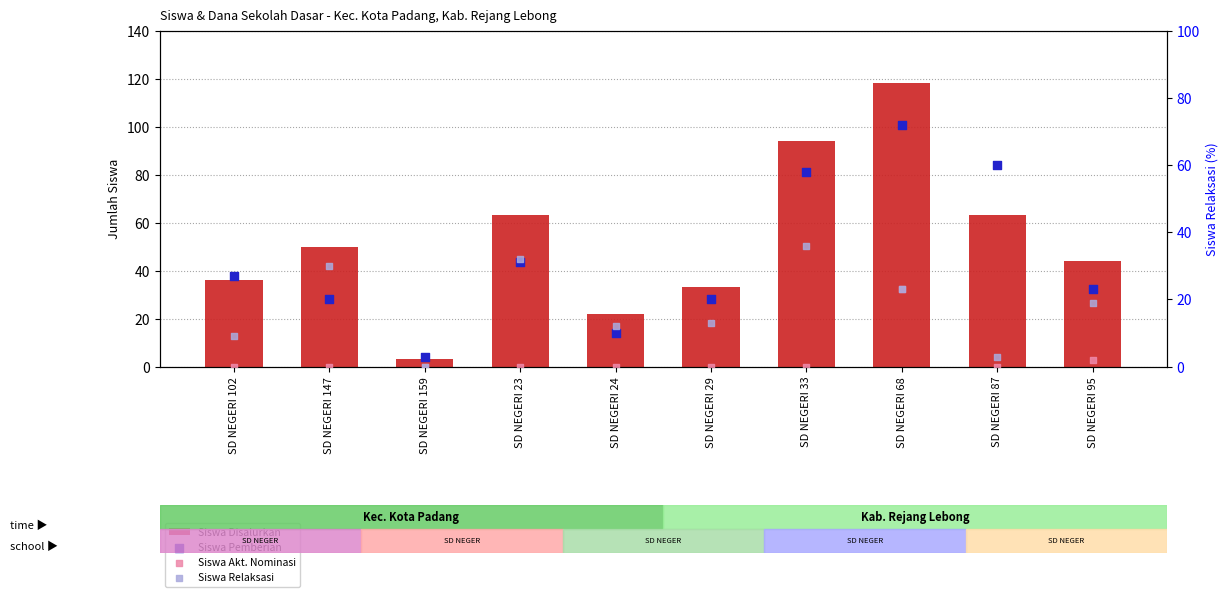

What is the total value across all series at SD NEGERI 33?

188